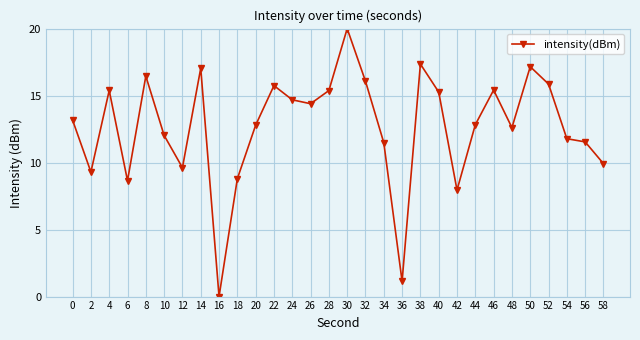

What is the difference between the values at 24 and 50?

2.5